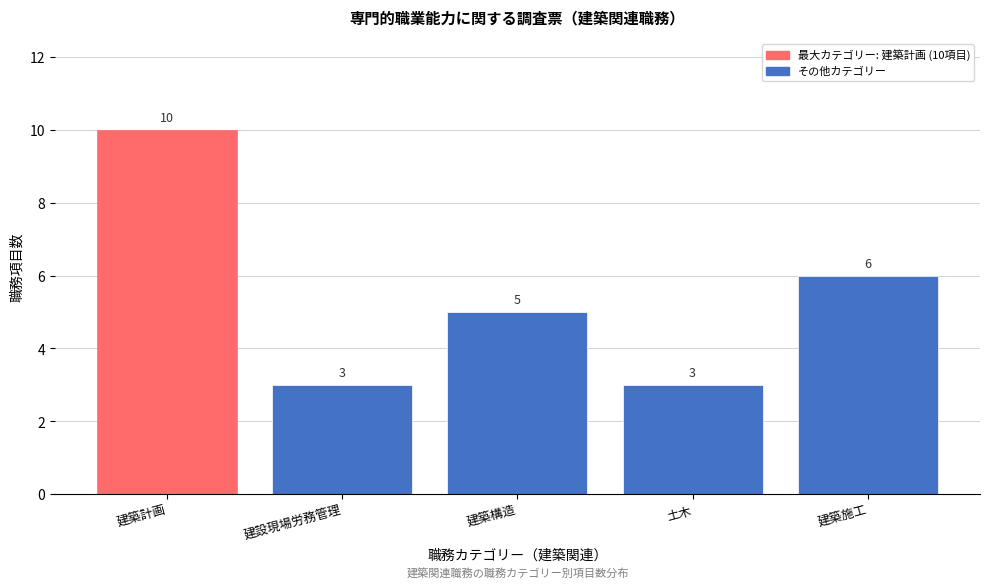

Reading right to left, what are all the values shown in this chart?

建築施工=6	土木=3	建築構造=5	建設現場労務管理=3	建築計画=10